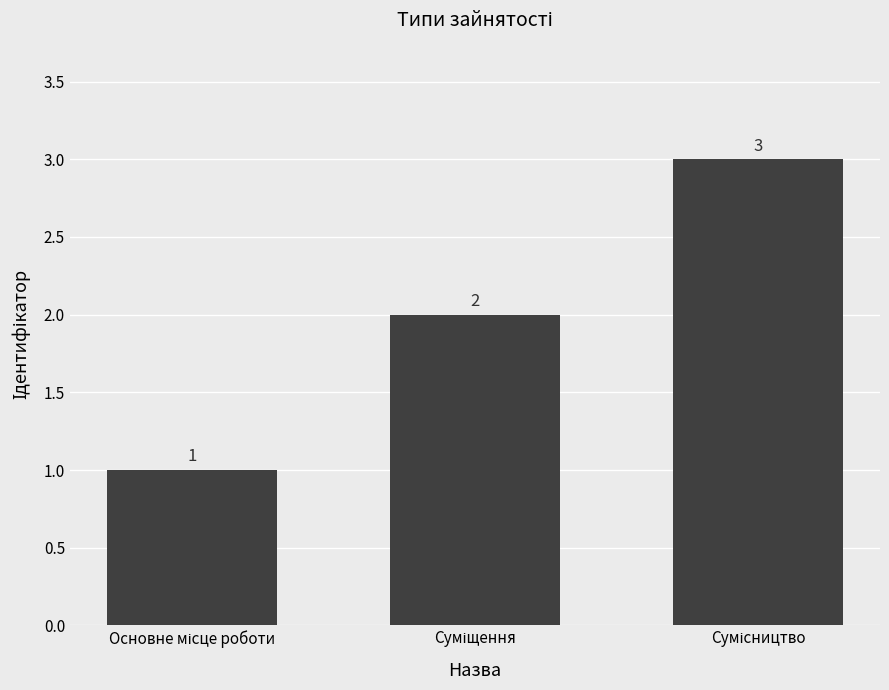

Count the values in the range 1 to 3.

3